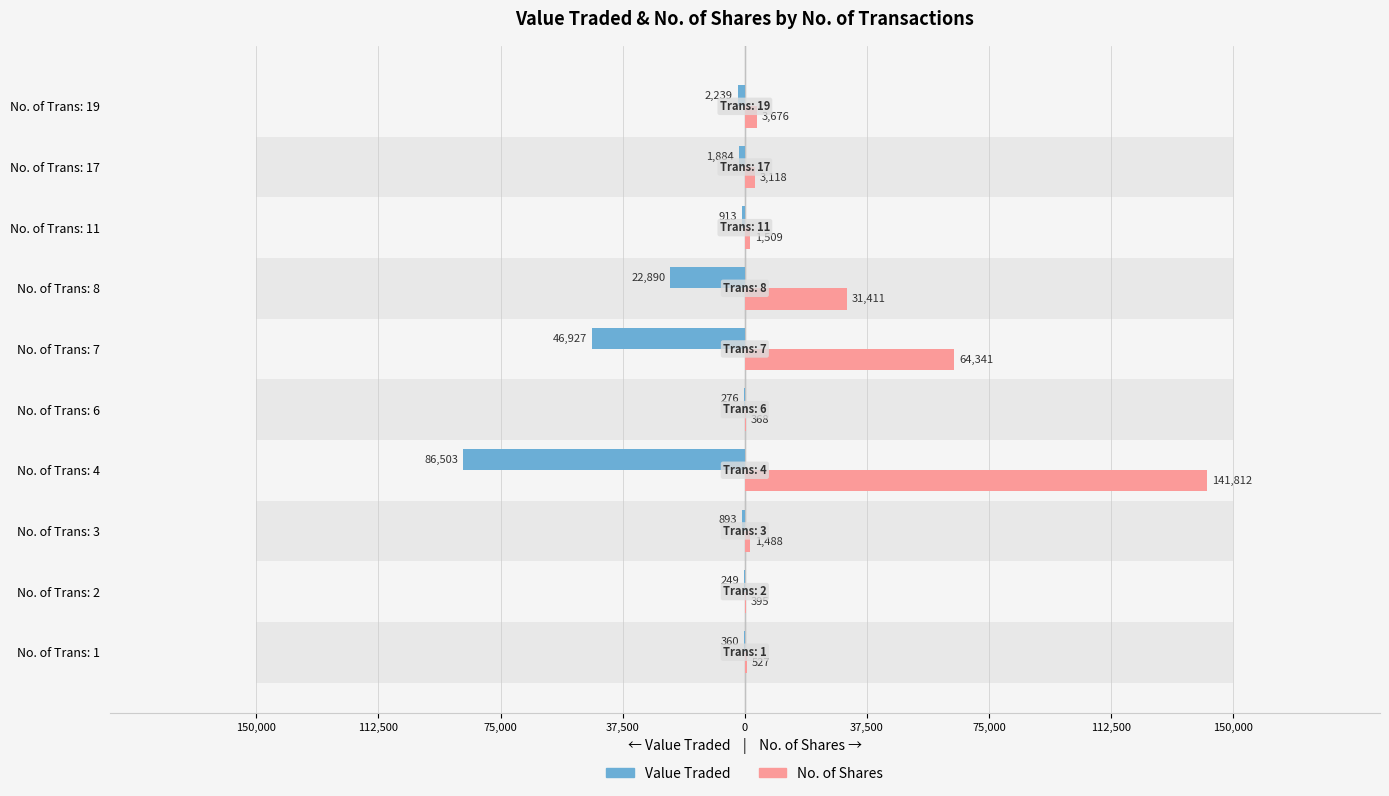

What is the value of the No. of Shares bar at the 4th from the left?

141812